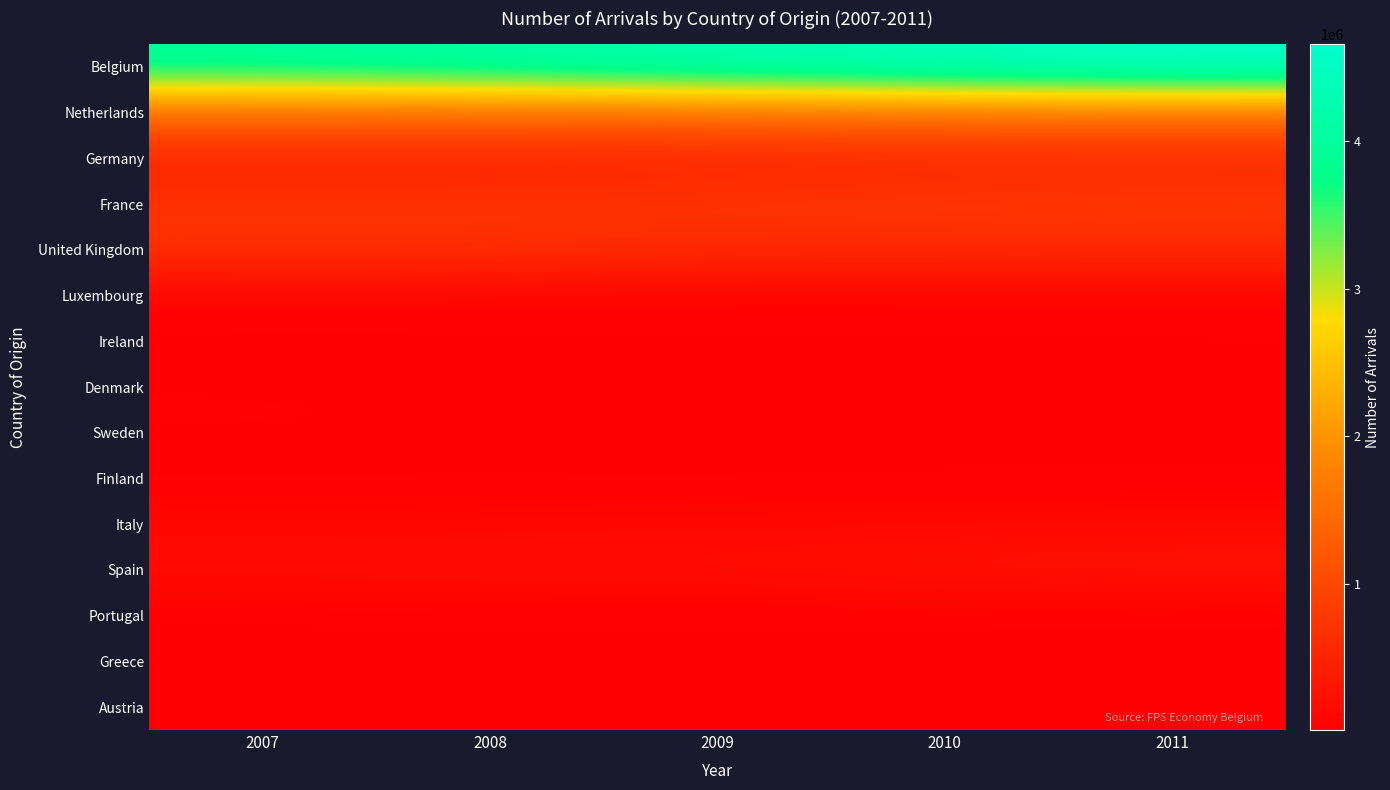

Count the number of data series in this chart.

15